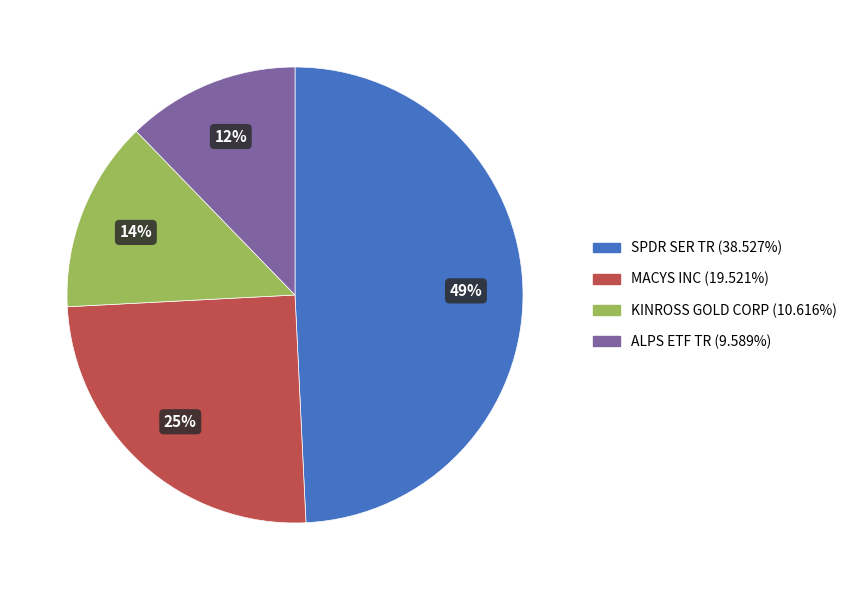

What percentage is the KINROSS GOLD CORP slice, to the nearest percent?

14%